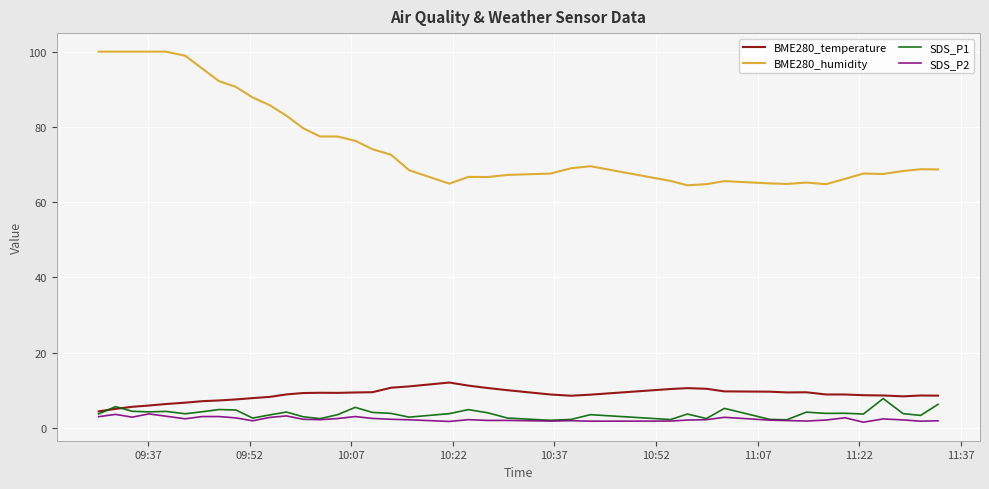

Which series has the largest range (max minus min)?

BME280_humidity